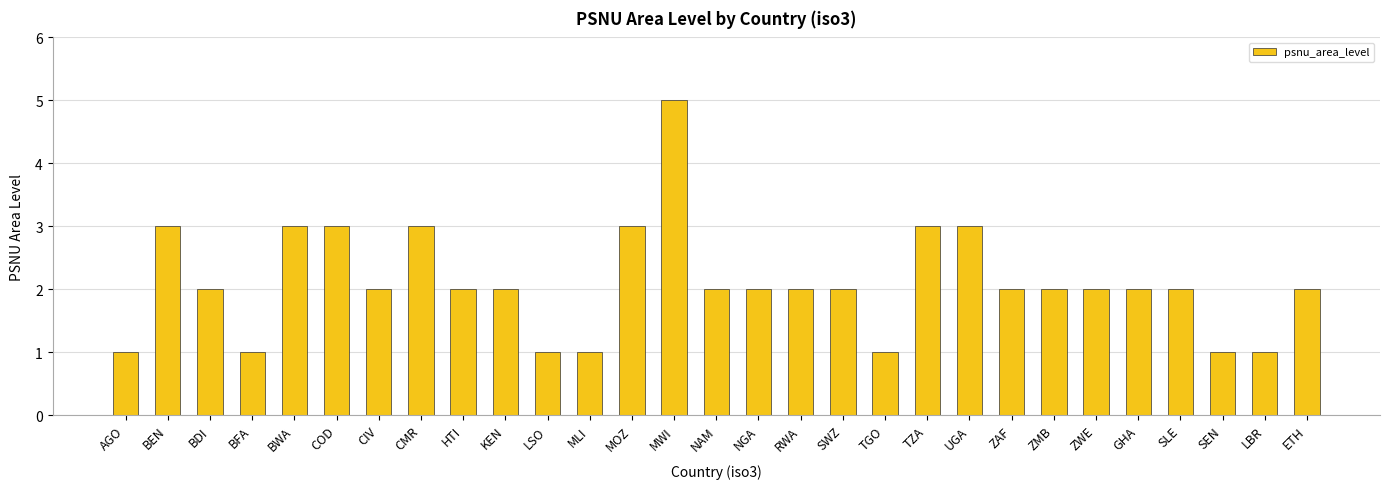

Which label corresponds to the largest value in the chart?

MWI